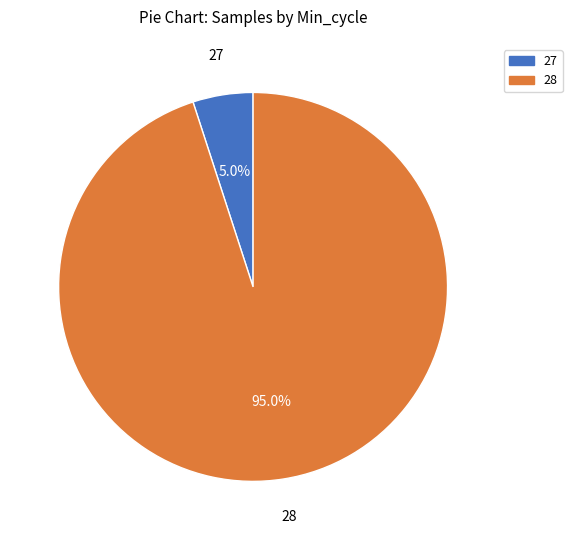

Is there a majority slice in this chart?

Yes